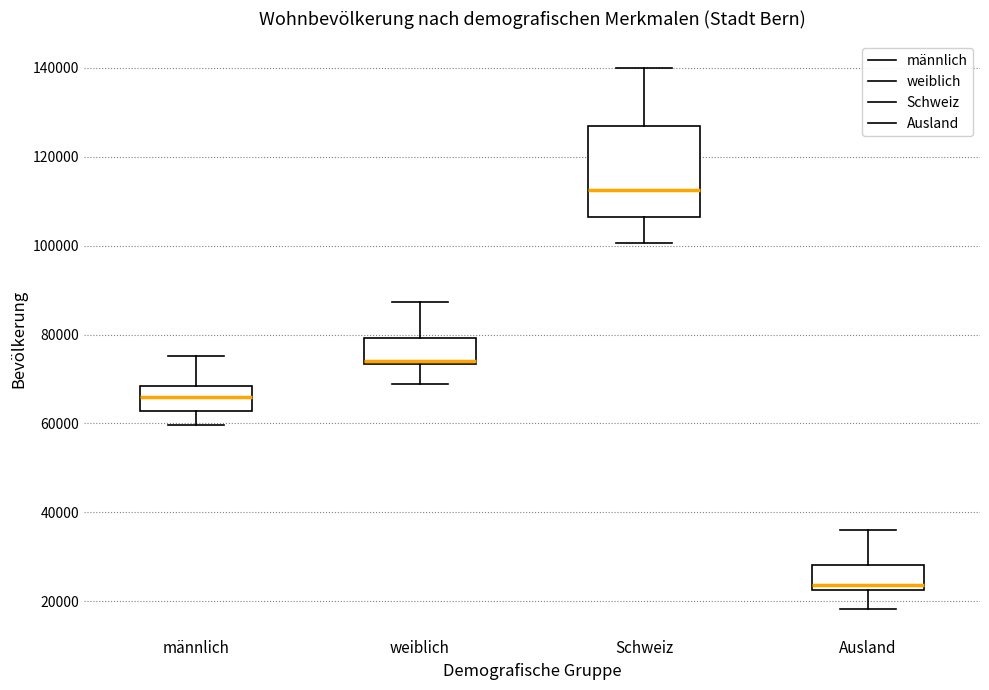

Which box has the lowest median line?

Ausland